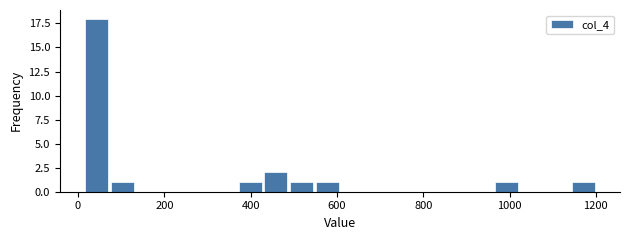

Read against the x-axis, roughly where is the centre of the tallest bar?

40